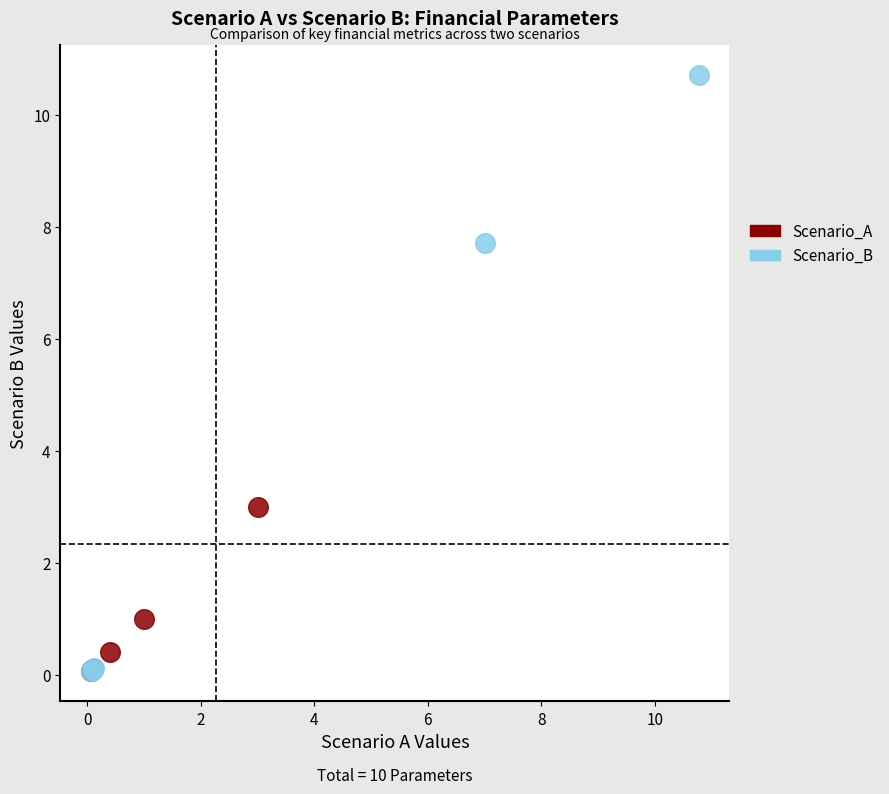

Which series has the widest spread of Y values?

Scenario_B